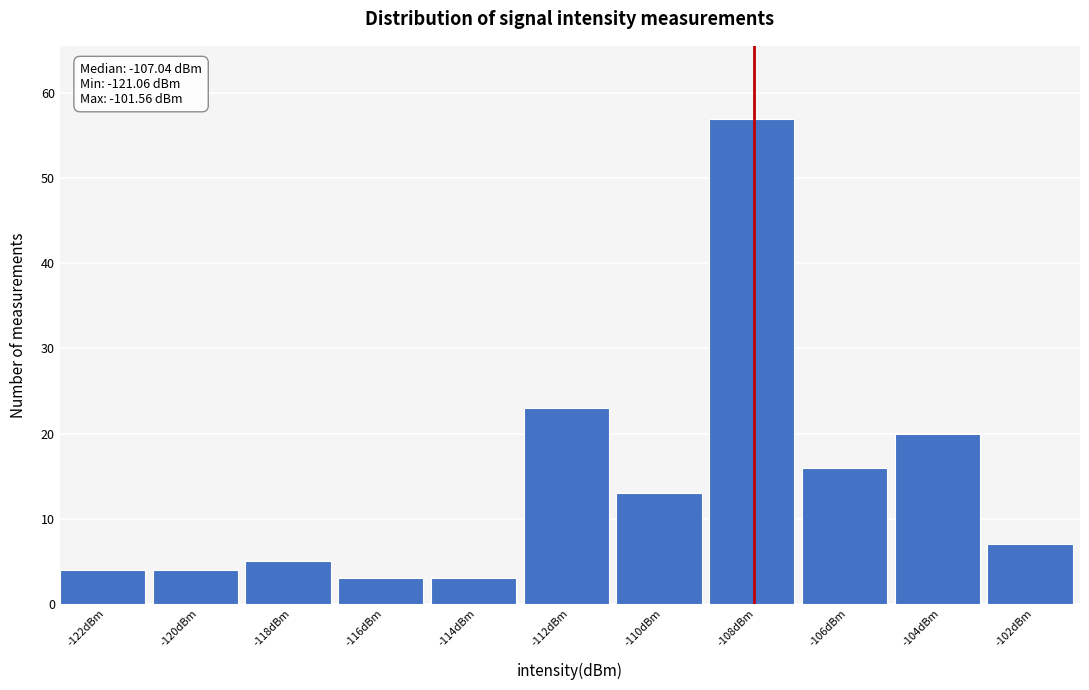

Reading left to right, what are all the values shown in this chart?

-122dBm=4	-120dBm=4	-118dBm=5	-116dBm=3	-114dBm=3	-112dBm=23	-110dBm=13	-108dBm=57	-106dBm=16	-104dBm=20	-102dBm=7